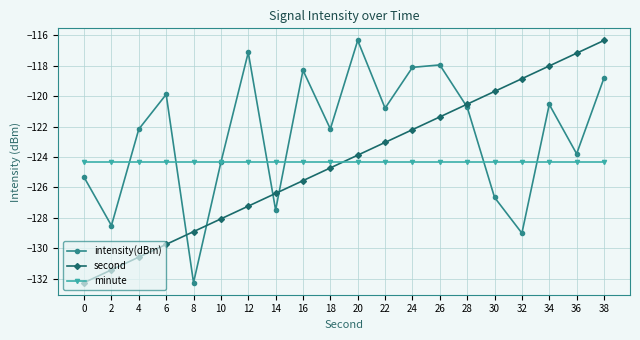

The value of minute at 32 is -45.3. True or false?

False